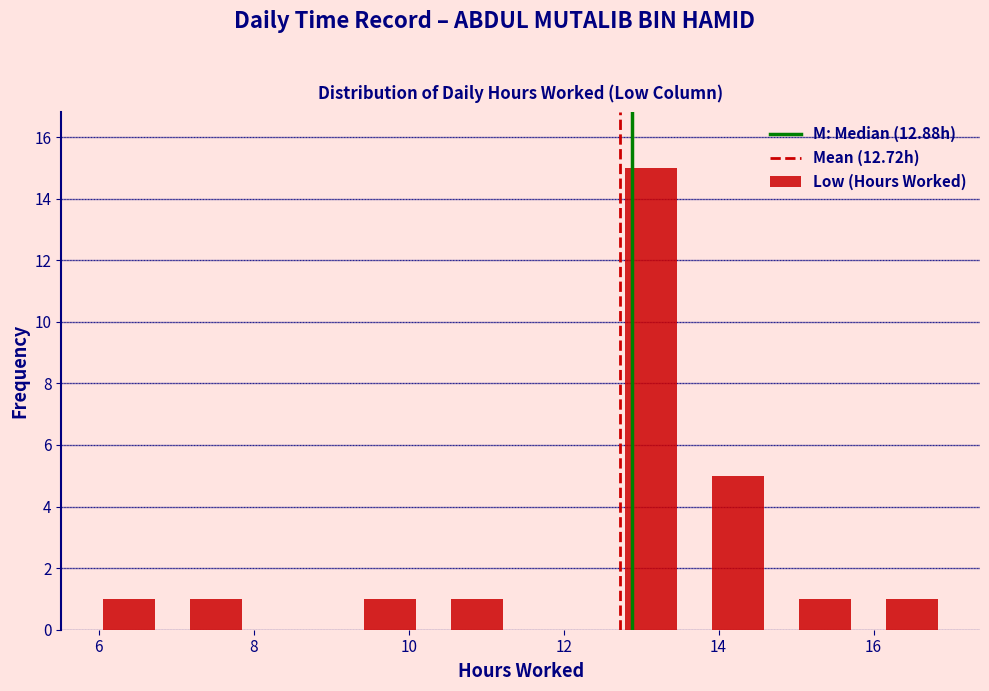

Reading left to right, transcribe this chart: for each bar, give the range it covers on the x-axis and its height. Neither the bar edges nor the heights are printed on the chart, so give them approximately, as read against the axes.

5.8 to 7.0: 1
7.0 to 8.0: 1
8.0 to 9.2: 0
9.2 to 10.4: 1
10.4 to 11.4: 1
11.4 to 12.6: 0
12.6 to 13.6: 15
13.6 to 14.8: 5
14.8 to 16.0: 1
16.0 to 17.0: 1